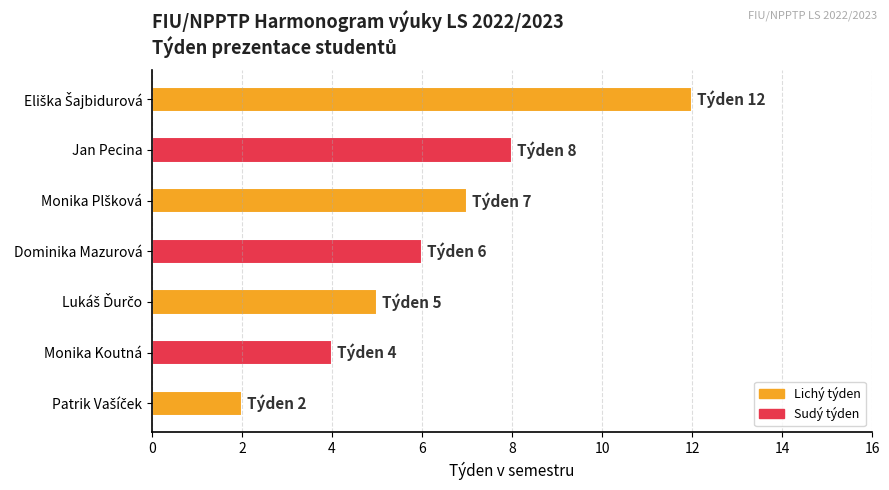

Reading bottom to top, list all the values displayed in this chart.

2	4	5	6	7	8	12